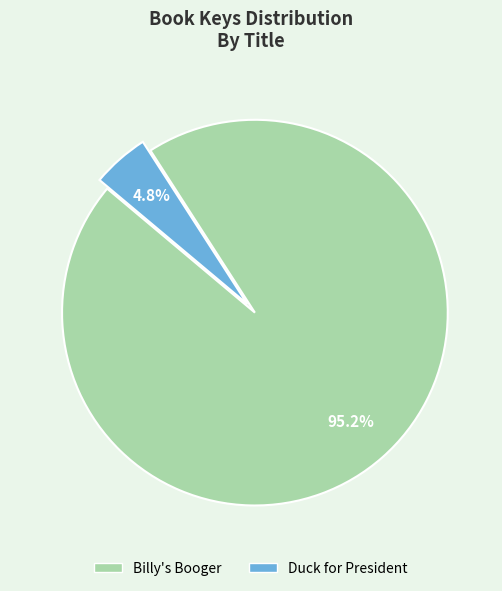

To the nearest percent, what is the difference between the Duck for President and Billy's Booger slice percentages?

90%